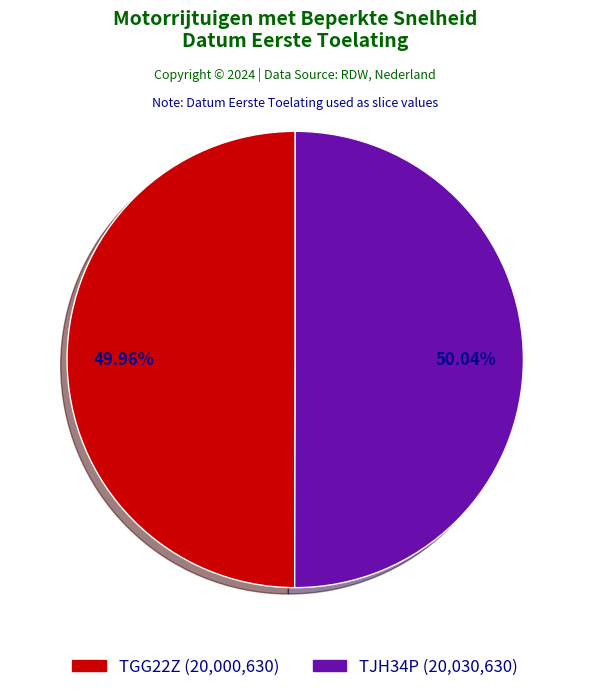

Does any single category account for the majority?

Yes